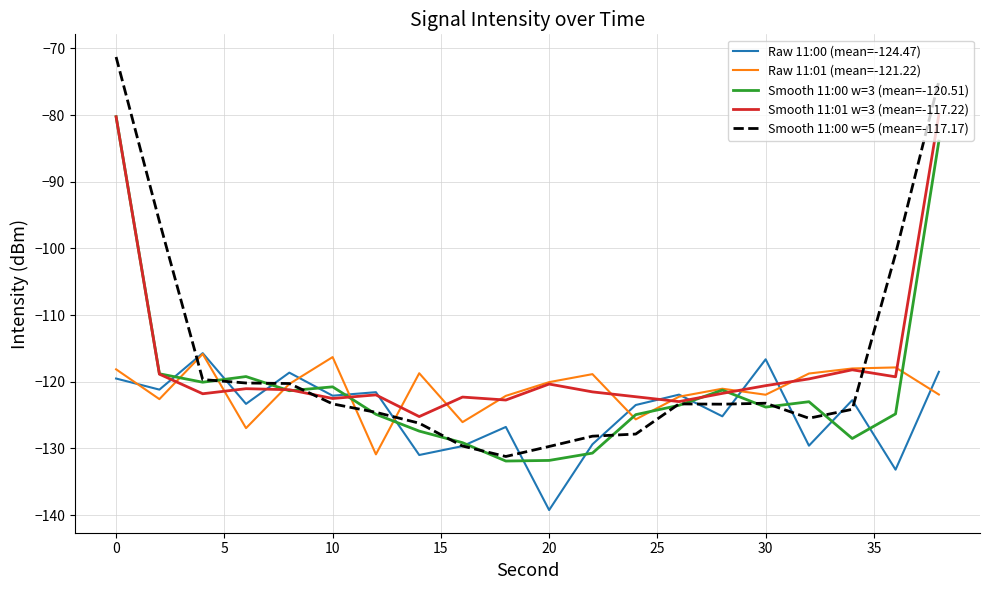

What is the minimum value shown in the chart?

-139.3